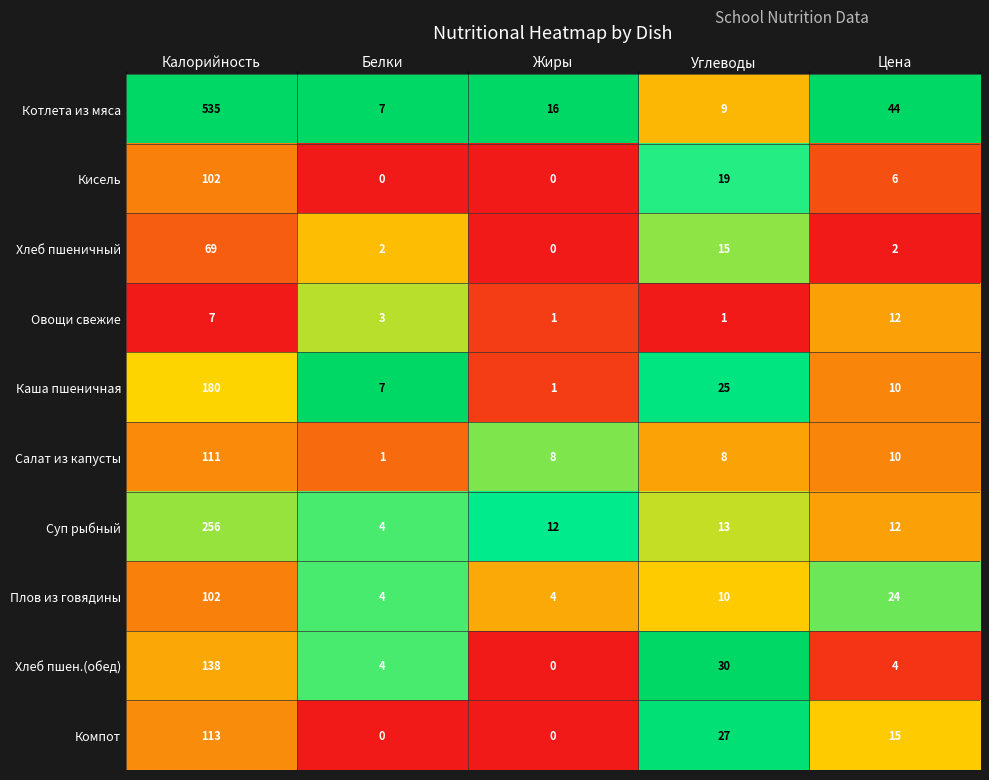

What is the total value across all series at Белки?

32